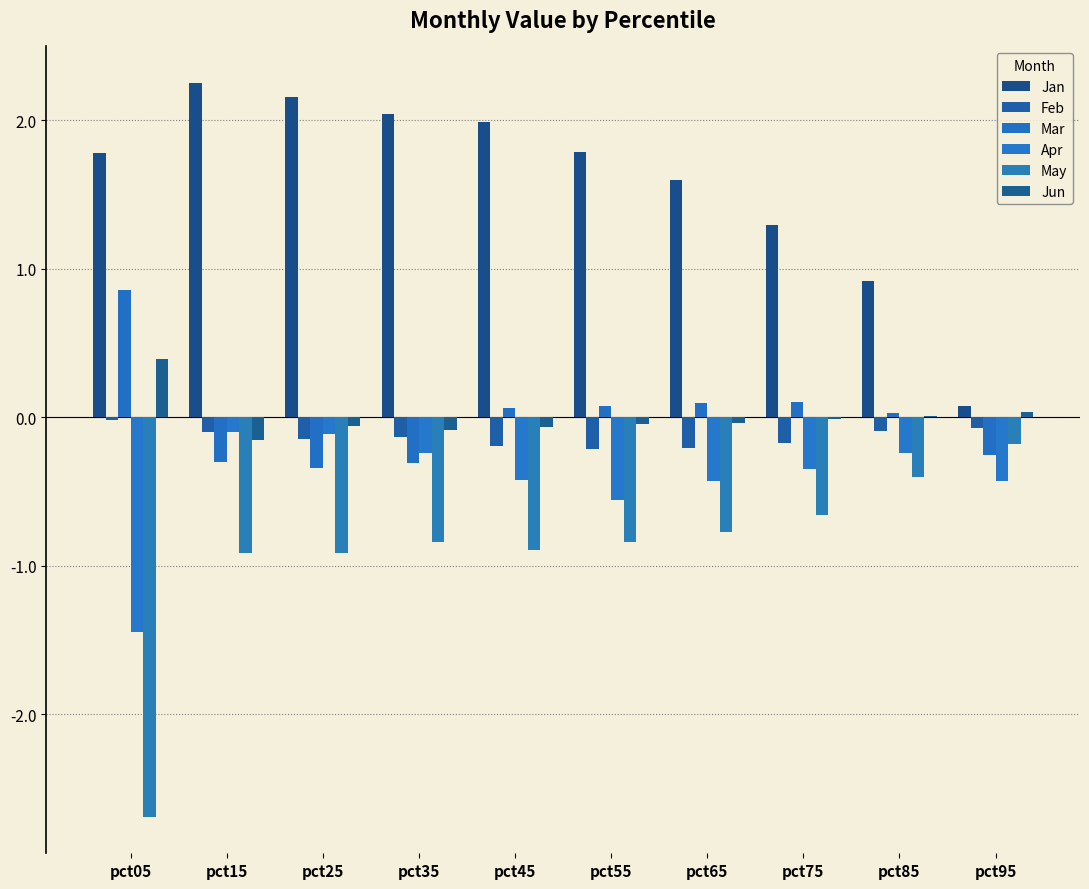

What are all the series names shown in the legend?

Jan, Feb, Mar, Apr, May, Jun